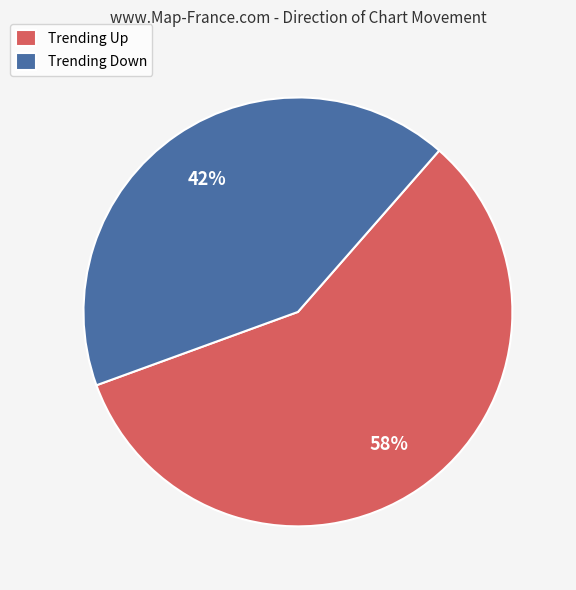

To the nearest percent, what is the average slice percentage?

50%